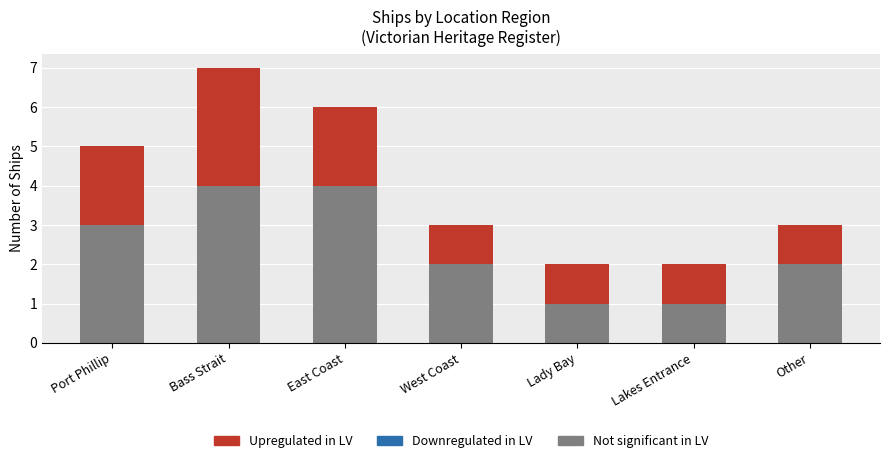

At which category is the sum across all series the highest?

Bass Strait